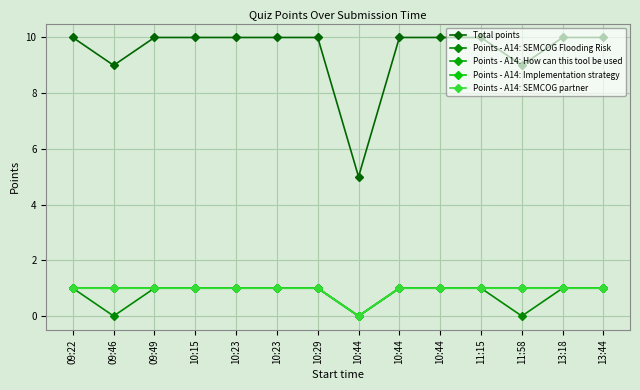

At which category does Points - A14: Implementation strategy reach its first local valley?

10:44